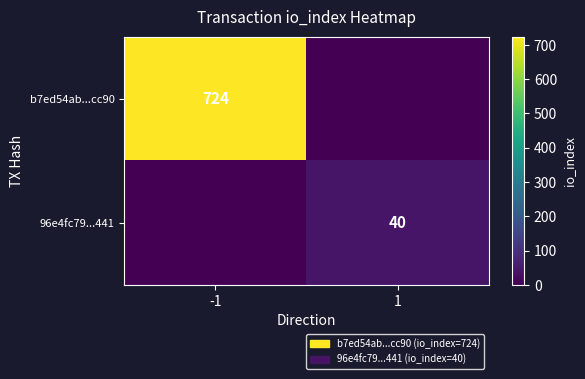

Count the number of categories in the chart.

2